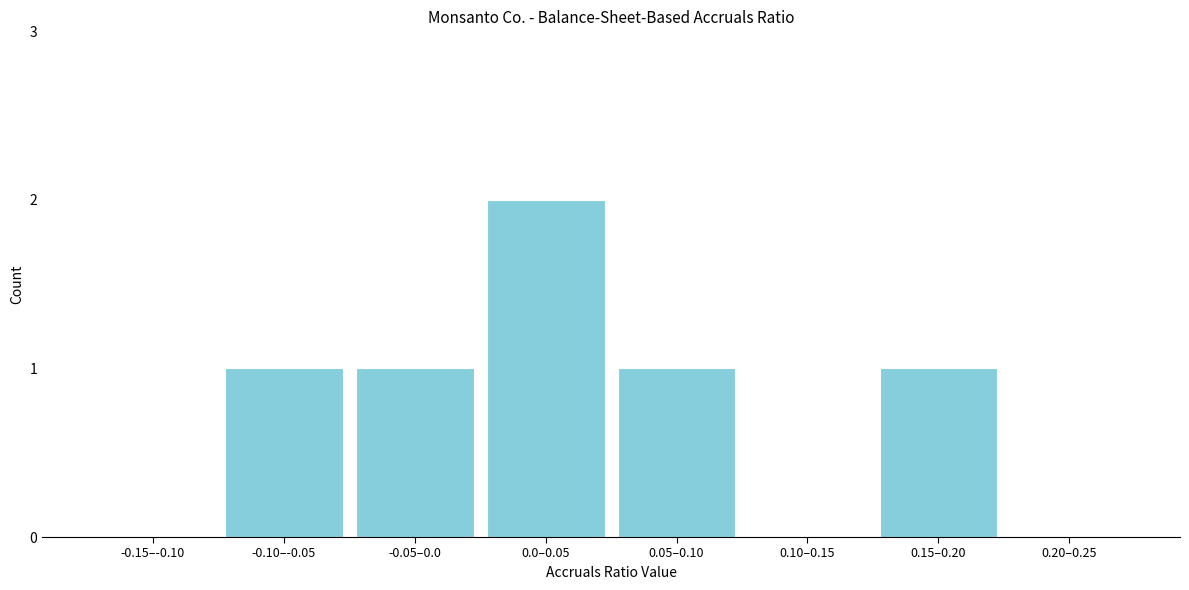

Reading left to right, transcribe all the data shown in this chart.

-0.15–-0.10=0	-0.10–-0.05=1	-0.05–0.0=1	0.0–0.05=2	0.05–0.10=1	0.10–0.15=0	0.15–0.20=1	0.20–0.25=0